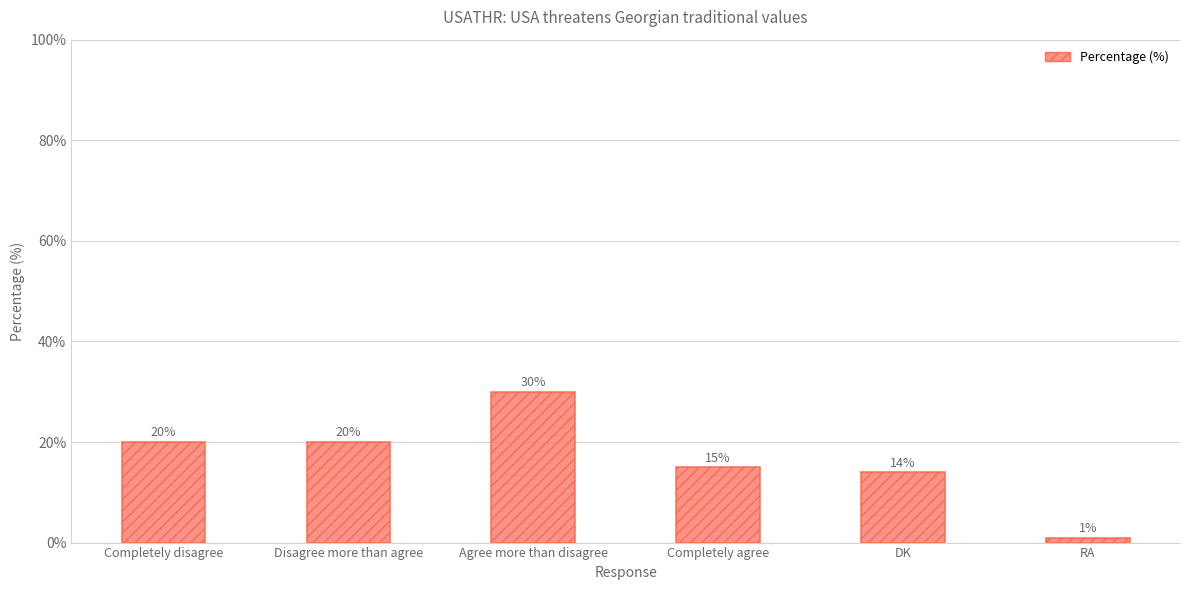

What is the sum of the values at Completely disagree and Completely agree?

35